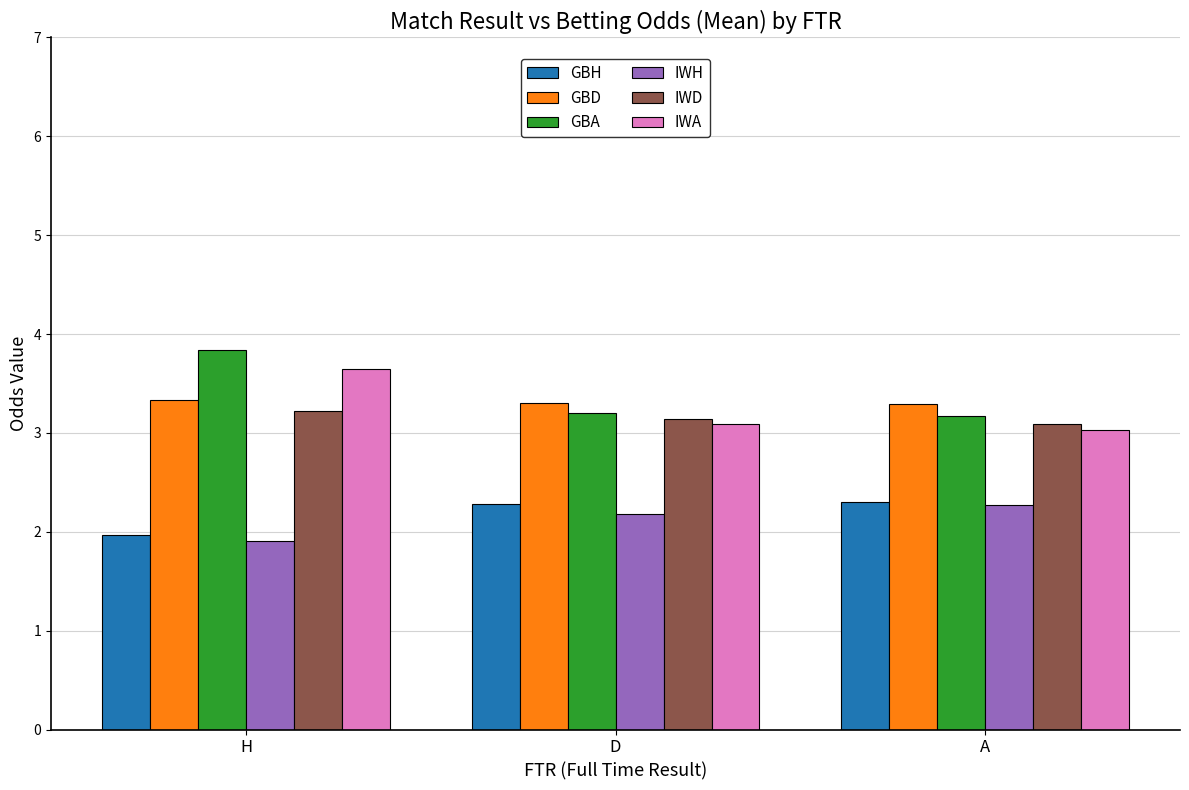

Is it true that IWA equals 3.0 at A?

True